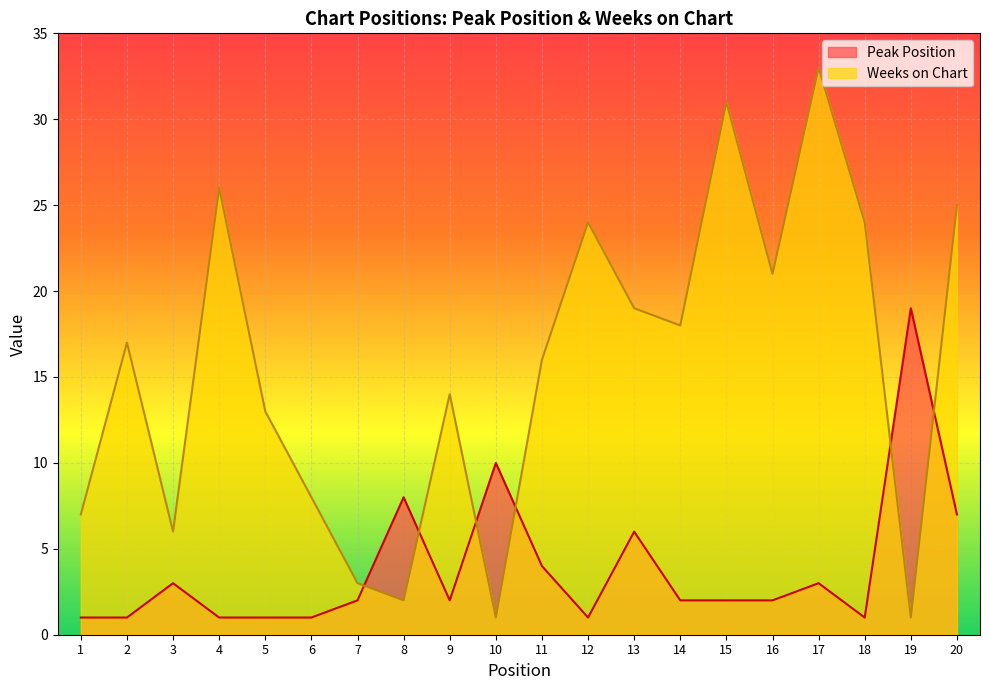

What is the value of the Weeks on Chart point at the 6th from the left?

8